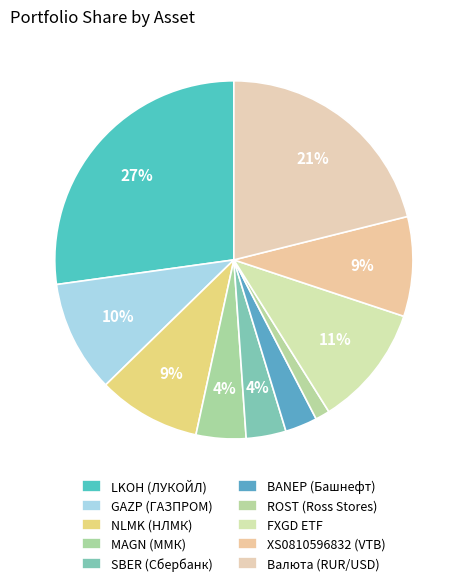

To the nearest percent, what portion does Валюта (RUR/USD) represent?

21%